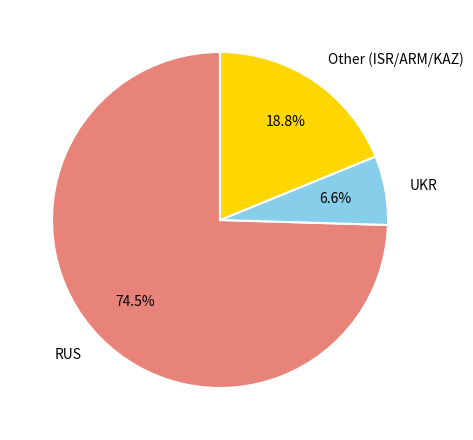

How many segments does this pie chart have?

3